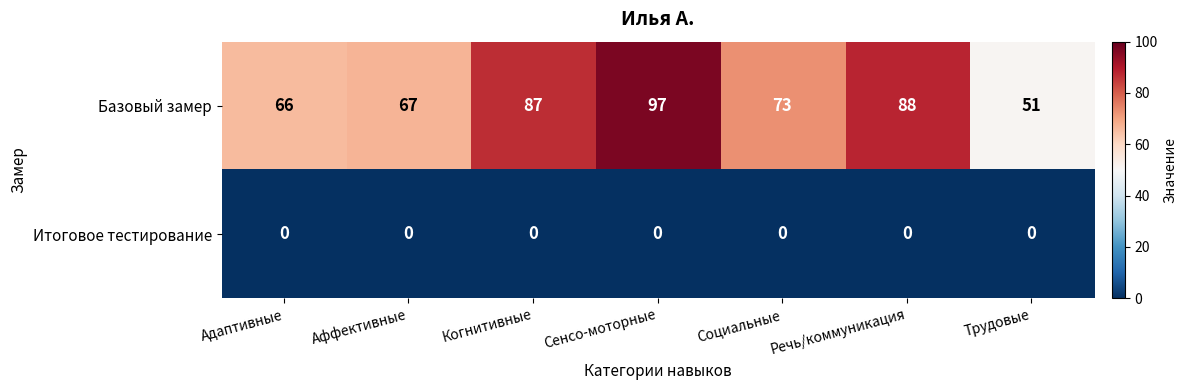

True or false: Базовый замер has a value of 97 at Сенсо-моторные.

True